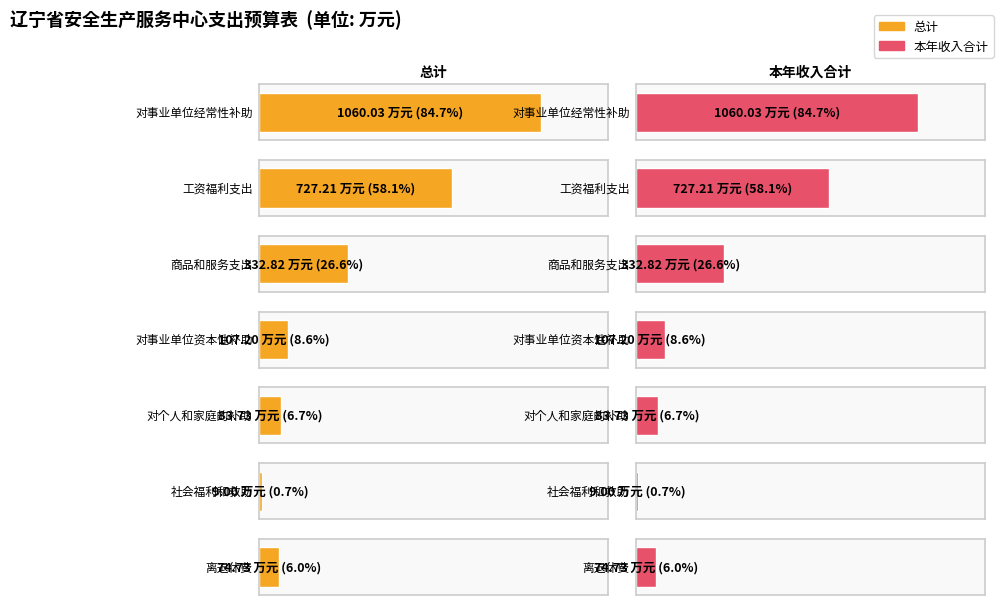

Count the number of categories in the chart.

7